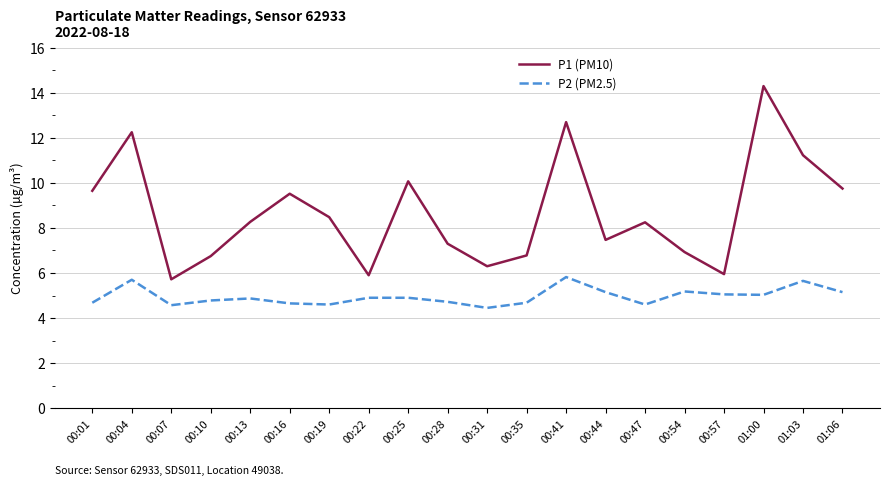

What is the difference between the maximum and minimum values in the P2 (PM2.5) series?

1.4